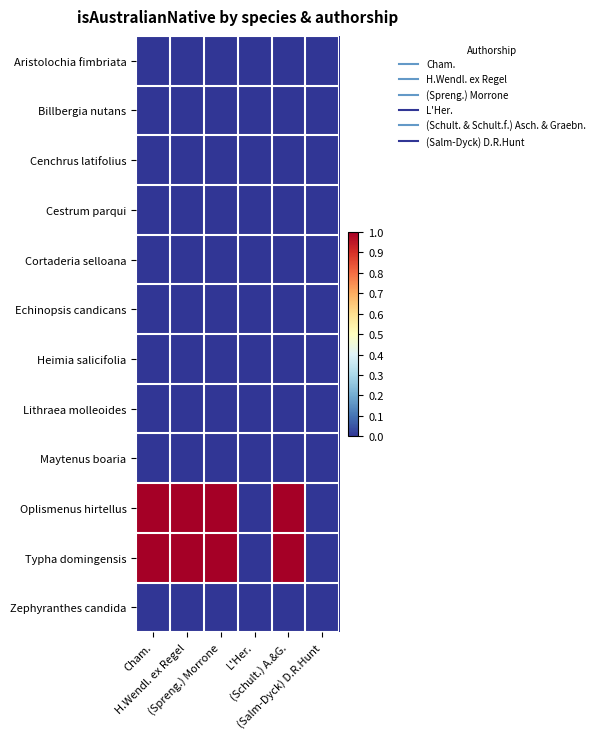

Reading left to right, transcribe all the data shown in this chart.

Aristolochia fimbriata: Cham.=0	H.Wendl. ex Regel=0	(Spreng.) Morrone=0	L'Her.=0	(Schult.) A.&G.=0	(Salm-Dyck) D.R.Hunt=0
Billbergia nutans: Cham.=0	H.Wendl. ex Regel=0	(Spreng.) Morrone=0	L'Her.=0	(Schult.) A.&G.=0	(Salm-Dyck) D.R.Hunt=0
Cenchrus latifolius: Cham.=0	H.Wendl. ex Regel=0	(Spreng.) Morrone=0	L'Her.=0	(Schult.) A.&G.=0	(Salm-Dyck) D.R.Hunt=0
Cestrum parqui: Cham.=0	H.Wendl. ex Regel=0	(Spreng.) Morrone=0	L'Her.=0	(Schult.) A.&G.=0	(Salm-Dyck) D.R.Hunt=0
Cortaderia selloana: Cham.=0	H.Wendl. ex Regel=0	(Spreng.) Morrone=0	L'Her.=0	(Schult.) A.&G.=0	(Salm-Dyck) D.R.Hunt=0
Echinopsis candicans: Cham.=0	H.Wendl. ex Regel=0	(Spreng.) Morrone=0	L'Her.=0	(Schult.) A.&G.=0	(Salm-Dyck) D.R.Hunt=0
Heimia salicifolia: Cham.=0	H.Wendl. ex Regel=0	(Spreng.) Morrone=0	L'Her.=0	(Schult.) A.&G.=0	(Salm-Dyck) D.R.Hunt=0
Lithraea molleoides: Cham.=0	H.Wendl. ex Regel=0	(Spreng.) Morrone=0	L'Her.=0	(Schult.) A.&G.=0	(Salm-Dyck) D.R.Hunt=0
Maytenus boaria: Cham.=0	H.Wendl. ex Regel=0	(Spreng.) Morrone=0	L'Her.=0	(Schult.) A.&G.=0	(Salm-Dyck) D.R.Hunt=0
Oplismenus hirtellus: Cham.=1	H.Wendl. ex Regel=1	(Spreng.) Morrone=1	L'Her.=0	(Schult.) A.&G.=1	(Salm-Dyck) D.R.Hunt=0
Typha domingensis: Cham.=1	H.Wendl. ex Regel=1	(Spreng.) Morrone=1	L'Her.=0	(Schult.) A.&G.=1	(Salm-Dyck) D.R.Hunt=0
Zephyranthes candida: Cham.=0	H.Wendl. ex Regel=0	(Spreng.) Morrone=0	L'Her.=0	(Schult.) A.&G.=0	(Salm-Dyck) D.R.Hunt=0